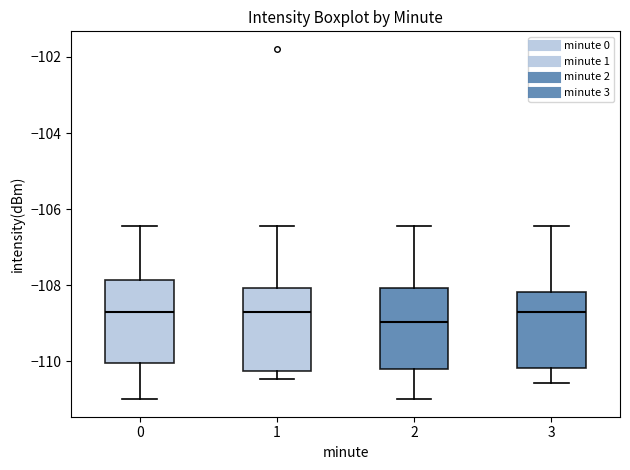

Which box's median line is the lowest?

2